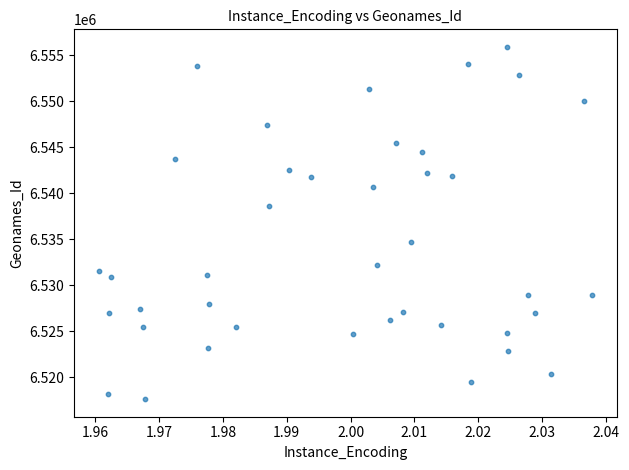

What is the range of Y values (max minus min)?

38296.9